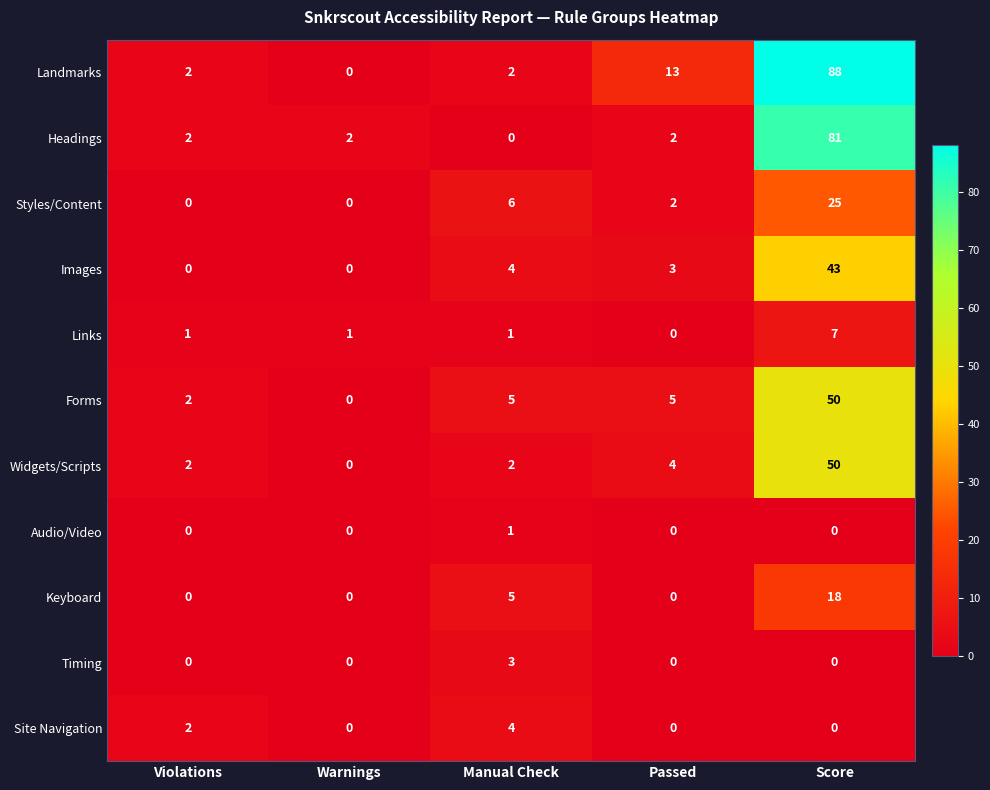

What is the difference between the Widgets/Scripts values at Passed and Score?

46